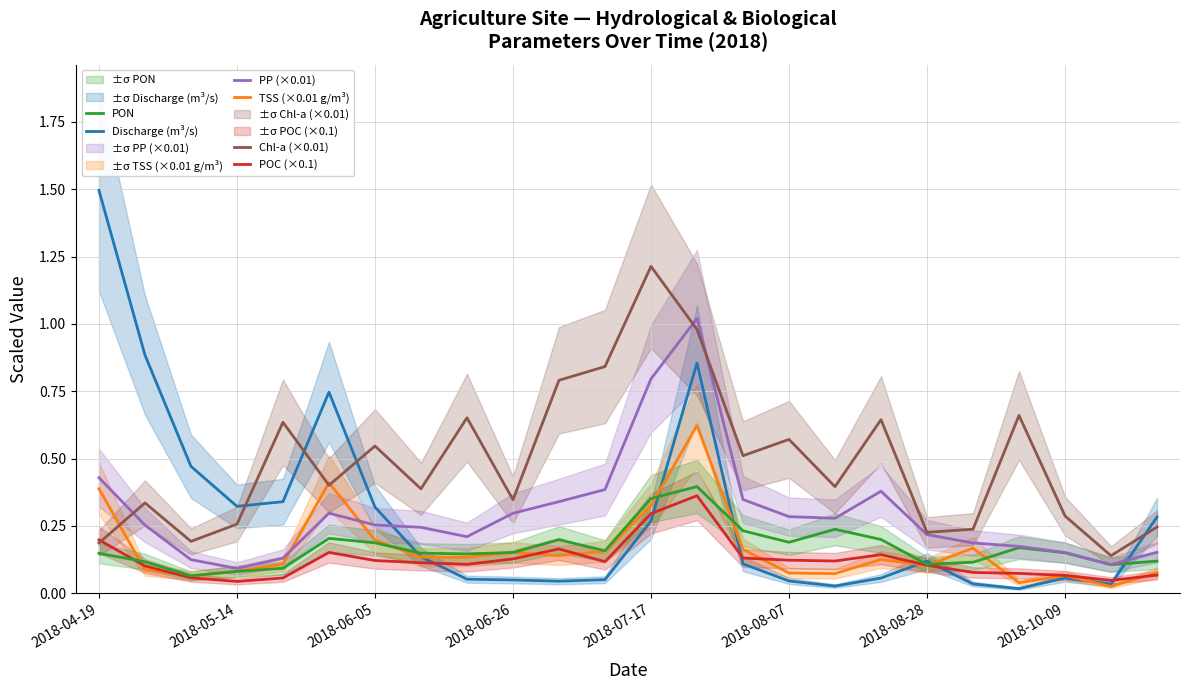

Does the chart have visible grid lines?

Yes